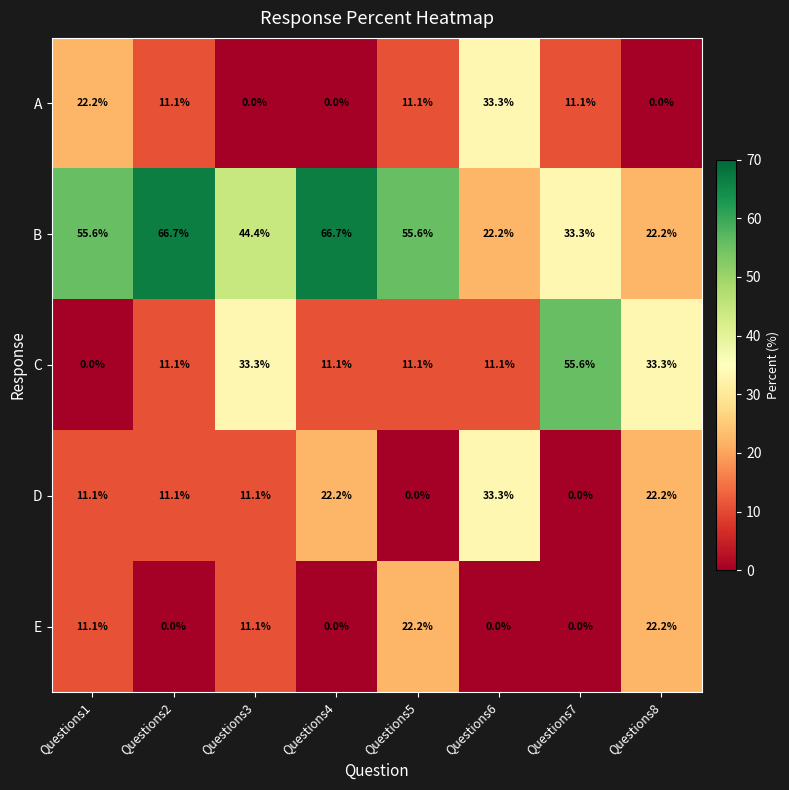

What is the difference between the highest and lowest values at Questions2?

66.7